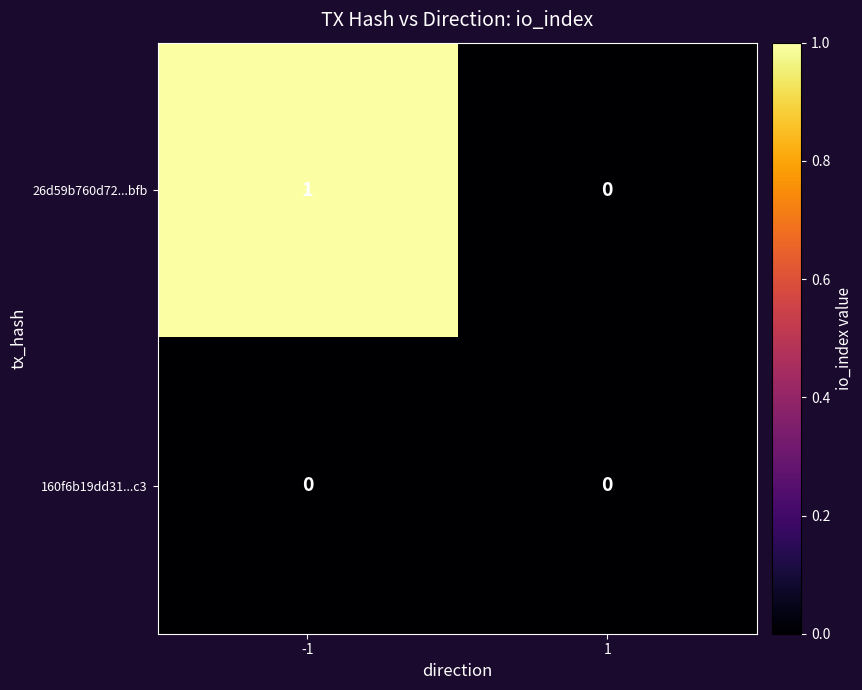

Is it true that 26d59b760d72...bfb equals 2 at -1?

False